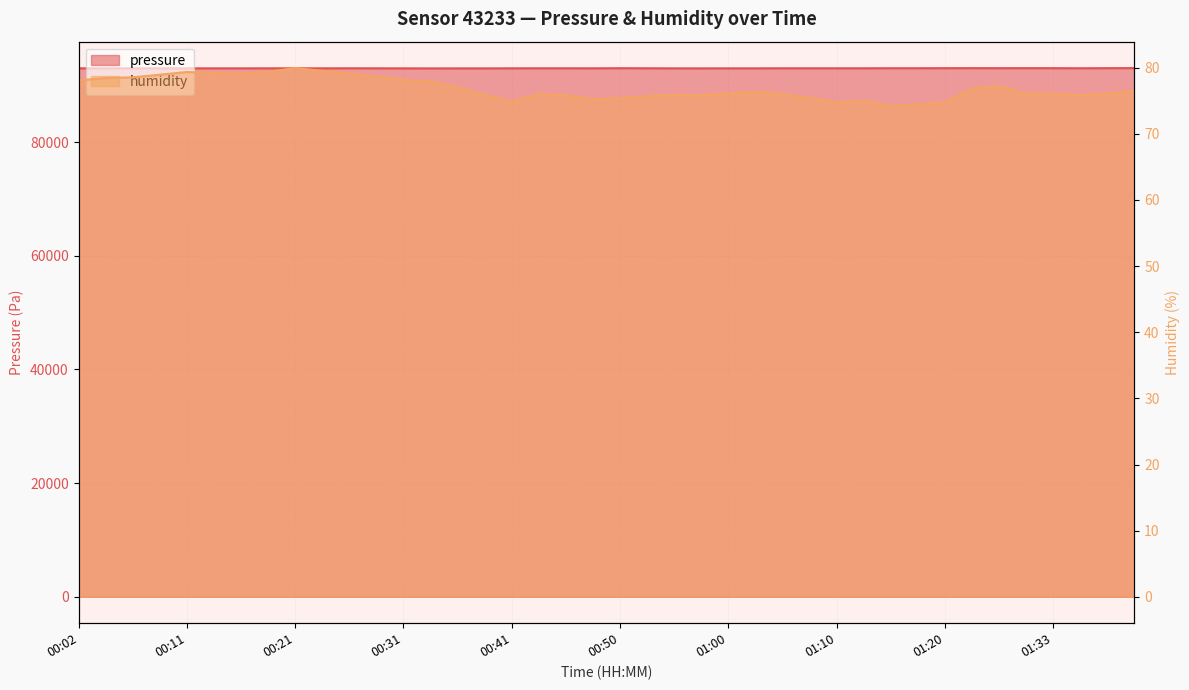

How many lines are shown in the chart?

2